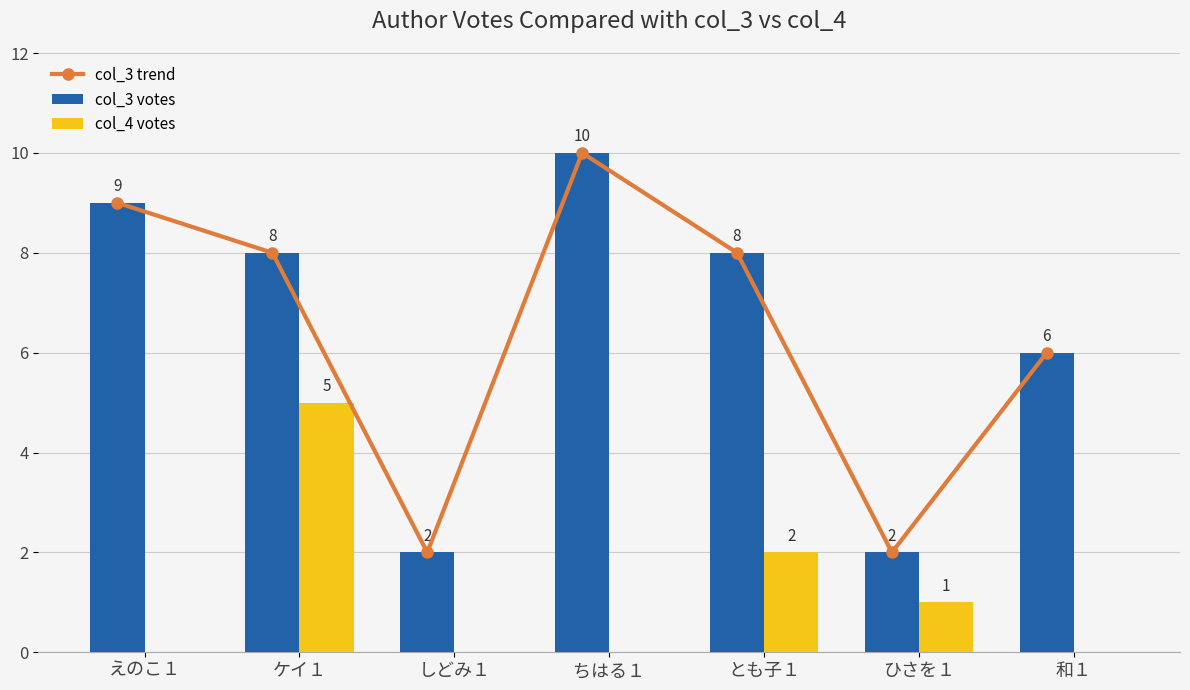

Does the chart contain stacked bars?

No